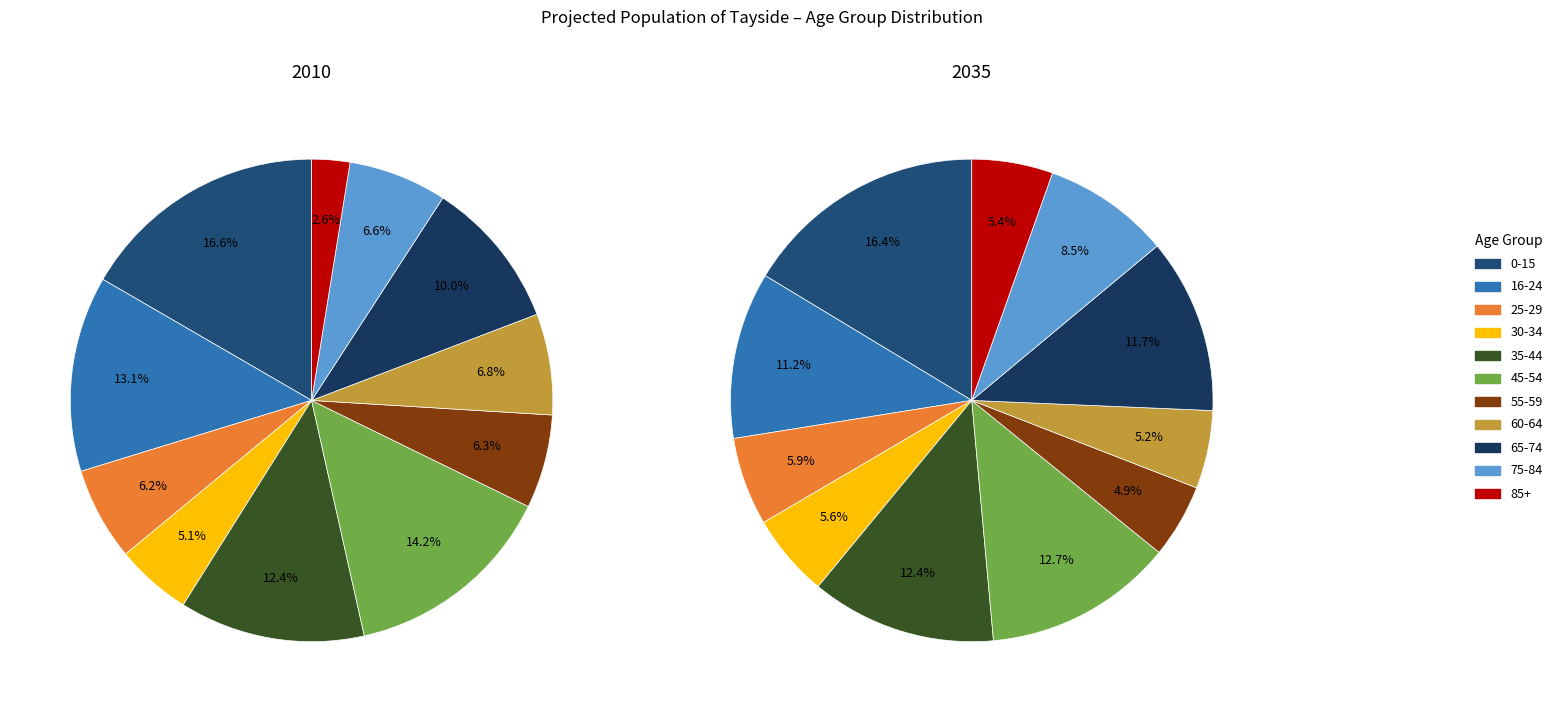

Does 65-74 represent more than half of the total?

No